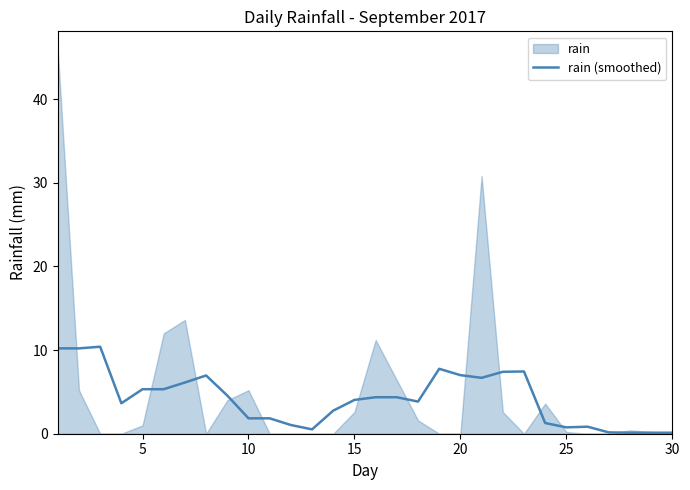

What is the maximum value for rain (smoothed)?

10.4